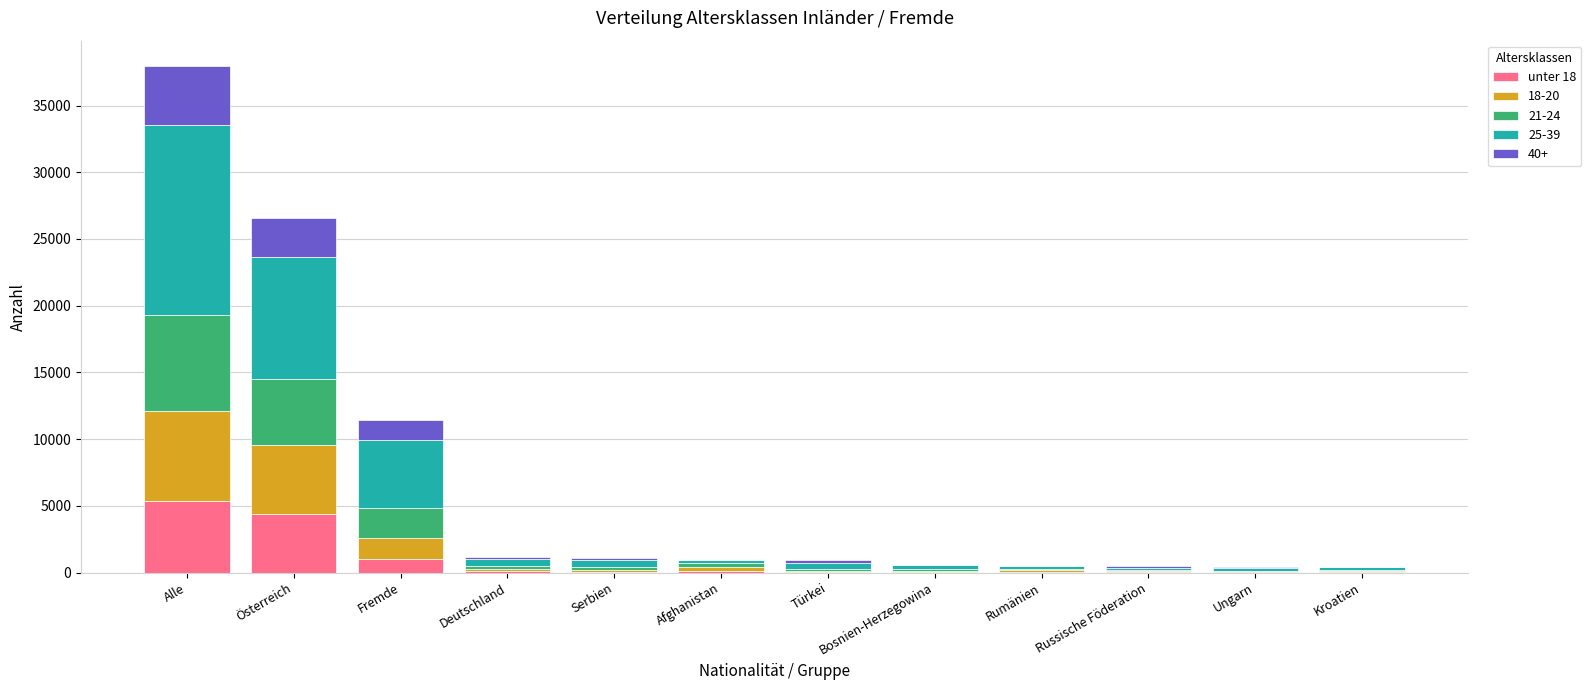

What is the total value across all series at Alle?

37963